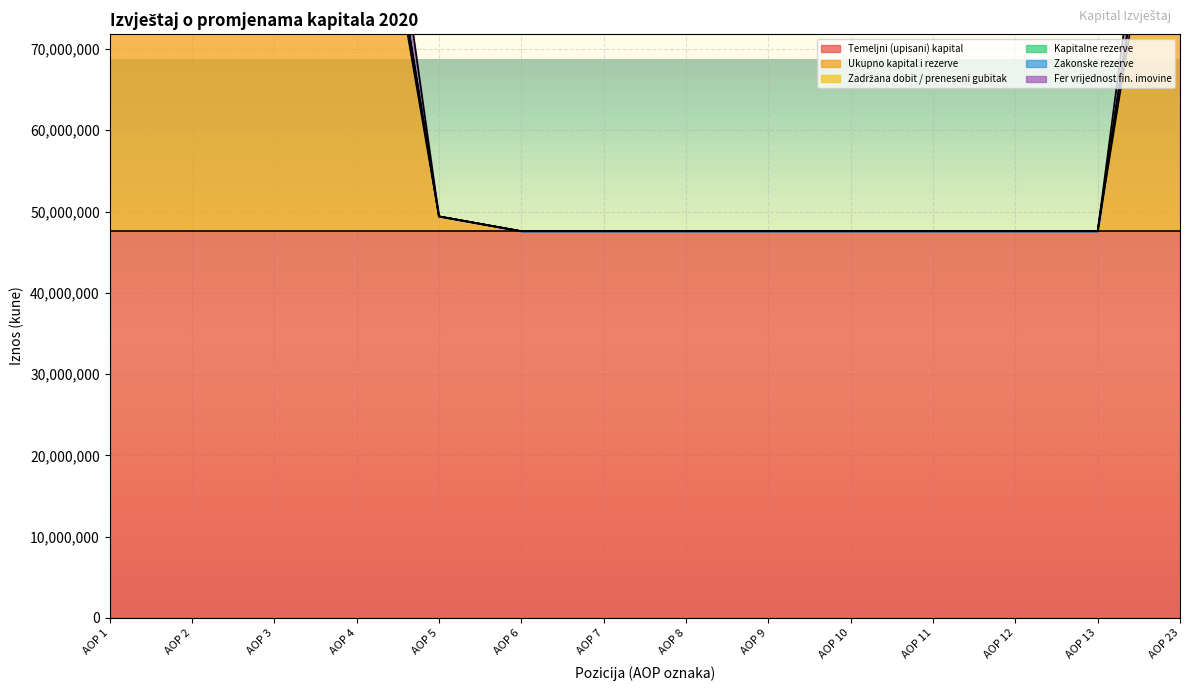

True or false: Ukupno kapital i rezerve and Zakonske rezerve cross at least once.

False